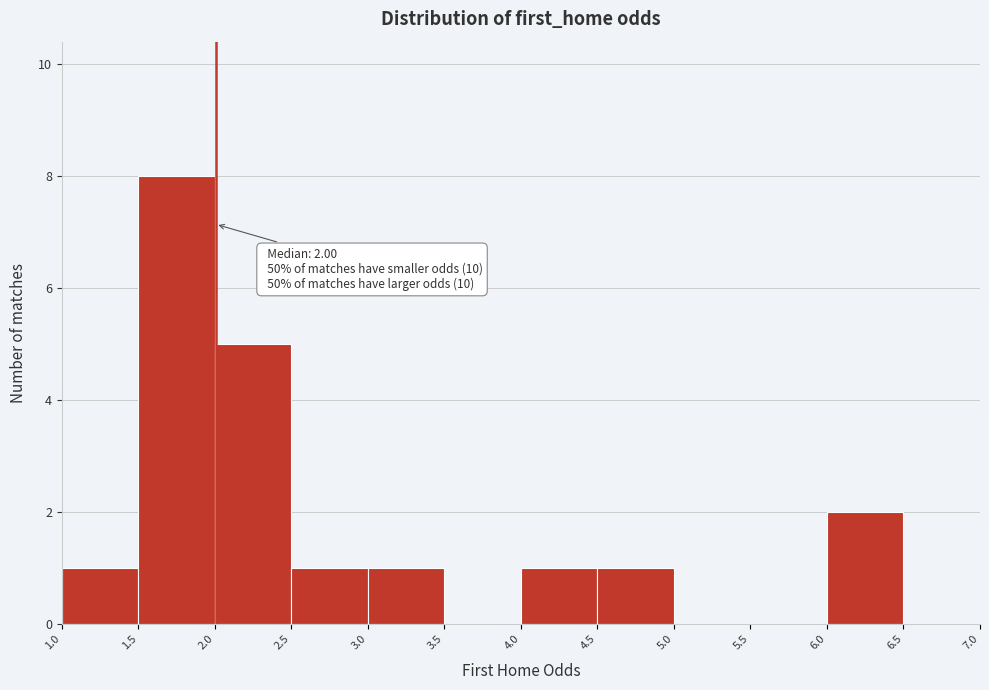

Which range on the x-axis has the tallest bar?

1.5 to 2.0